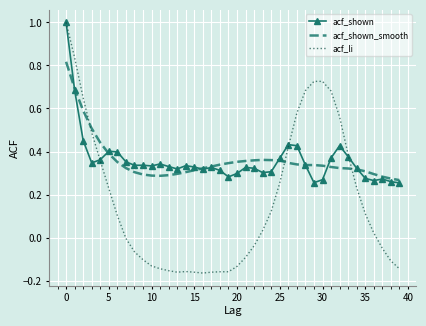

What is the maximum value for acf_shown?

1.0